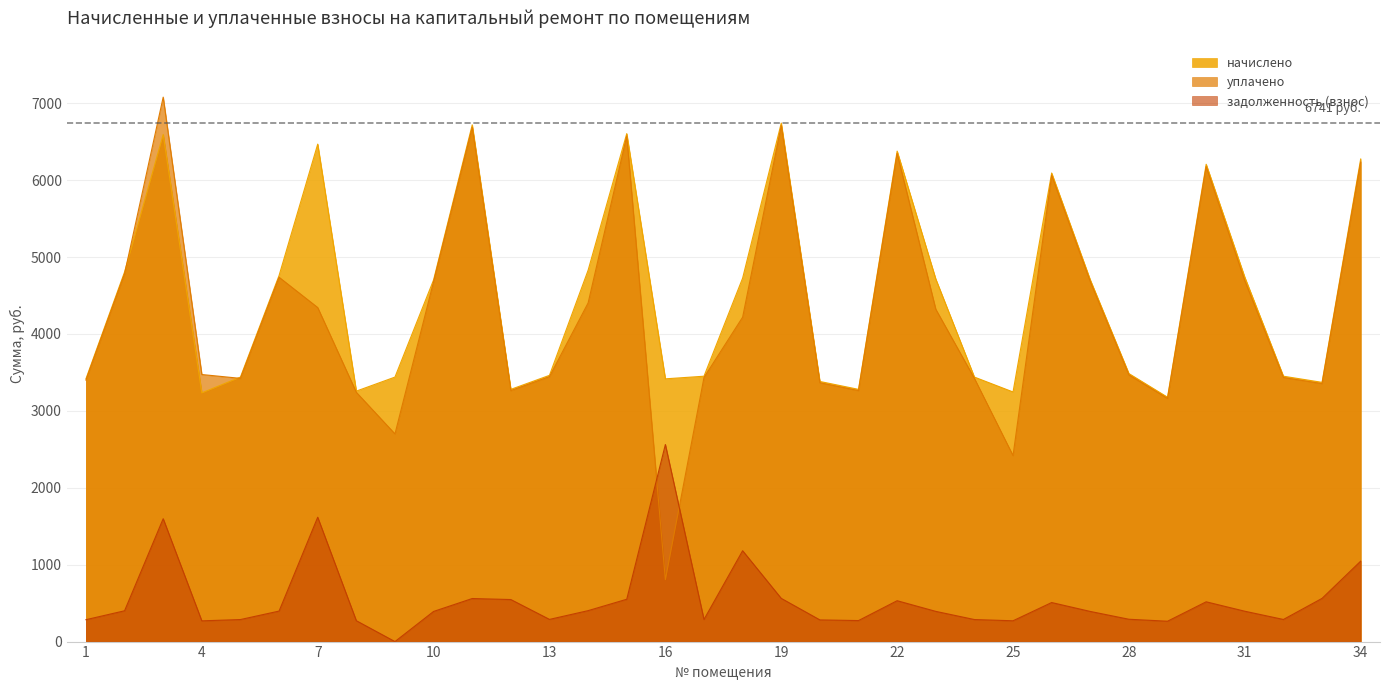

Reading left to right, what are all the values shown in this chart?

начислено: 1=3416.4	2=4805.8	3=6593.6	4=3234.2	5=3439.2	6=4760.2	7=6468.4	8=3256.9	9=3439.2	10=4703.3	11=6718.9	12=3279.7	13=3462.0	14=4828.6	15=6605.0	16=3416.4	17=3450.6	18=4726.1	19=6741.7	20=3382.2	21=3279.7	22=6377.3	23=4714.7	24=3439.2	25=3245.6	26=6092.6	27=4703.3	28=3484.7	29=3177.2	30=6206.5	31=4737.4	32=3450.6	33=3370.8	34=6274.8
уплачено: 1=3399.9	2=4782.6	3=7079.4	4=3472.5	5=3422.6	6=4737.2	7=4343.5	8=3241.2	9=2700.3	10=4680.6	11=6686.5	12=3263.9	13=3445.3	14=4402.9	15=6573.1	16=804.6	17=3433.9	18=4218.1	19=6709.2	20=3365.9	21=3263.9	22=6346.5	23=4321.9	24=3422.6	25=2418.6	26=6063.2	27=4680.6	28=3467.8	29=3161.9	30=6176.5	31=4691.6	32=3433.9	33=3354.5	34=6237.1
задолженность (взнос): 1=284.7	2=400.5	3=1597.9	4=269.5	5=286.6	6=396.7	7=1617.1	8=271.4	9=0.0	10=391.9	11=559.9	12=546.6	13=288.5	14=402.4	15=550.4	16=2562.3	17=287.6	18=1181.5	19=561.8	20=281.9	21=273.3	22=531.4	23=392.9	24=286.6	25=270.5	26=507.7	27=391.9	28=290.4	29=264.8	30=517.2	31=394.8	32=287.6	33=561.8	34=1045.8